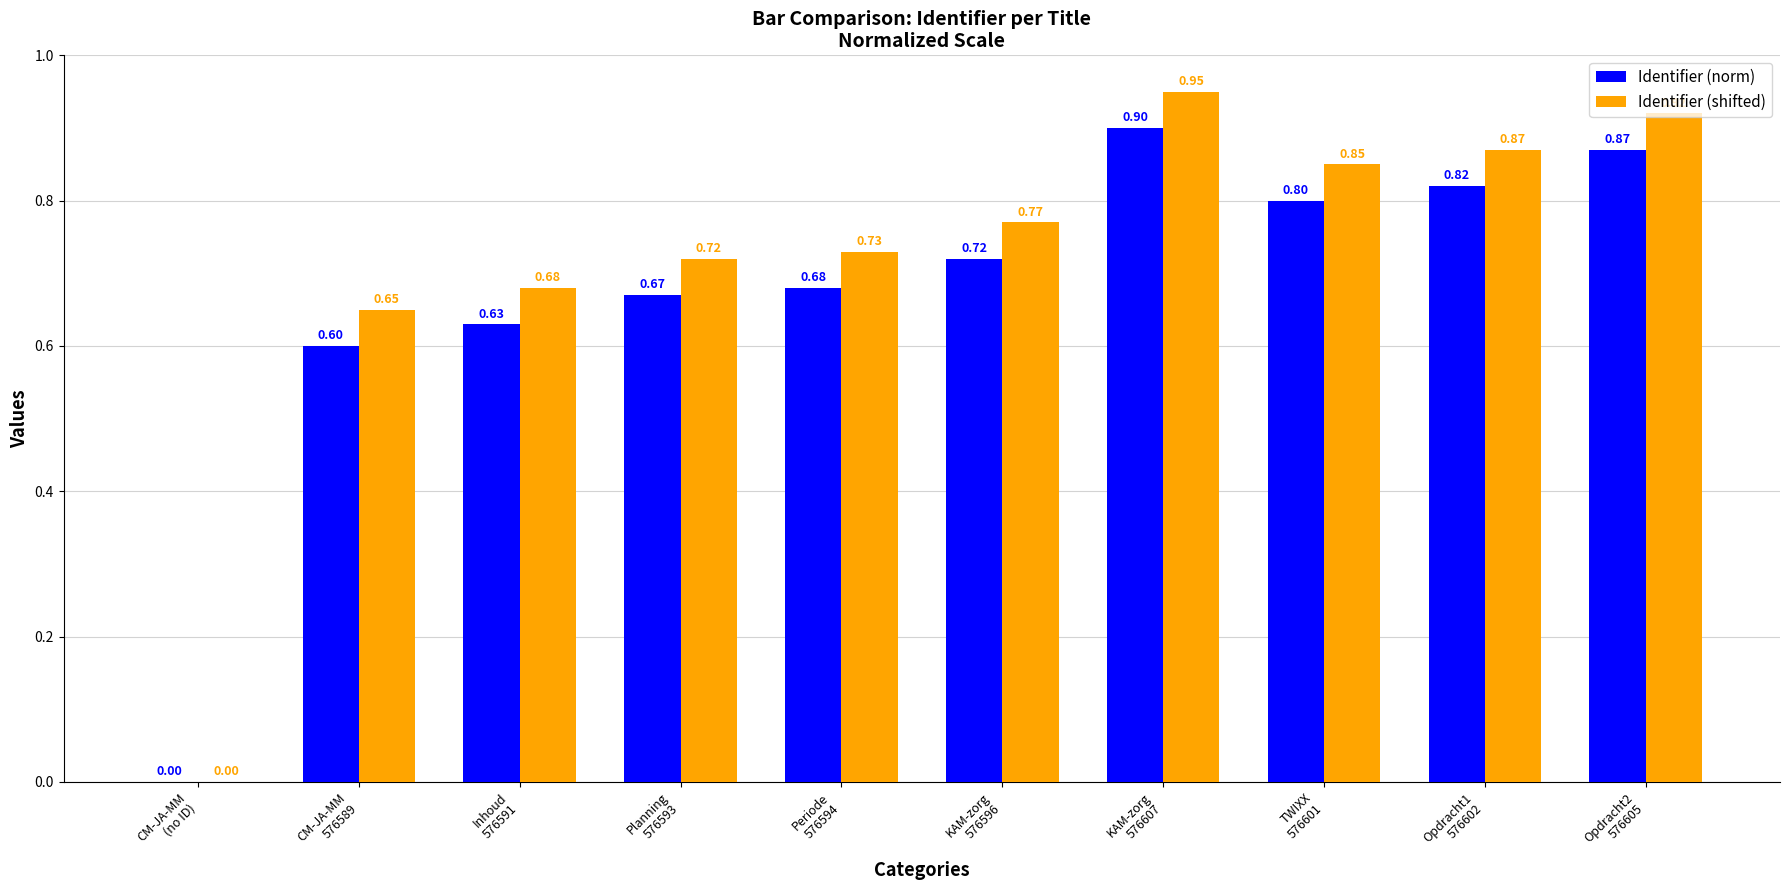

What is the sum of all Identifier (norm) values?

6.7